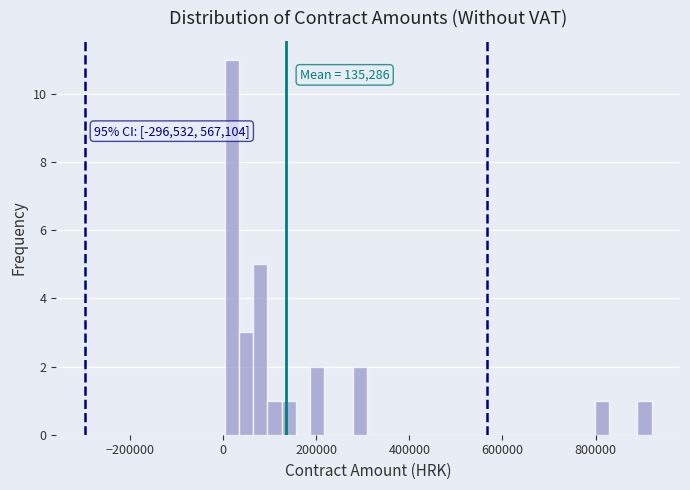

Around what value on the x-axis is the tallest bar? Give the approximate position of its centre, as read against the axis.

20000